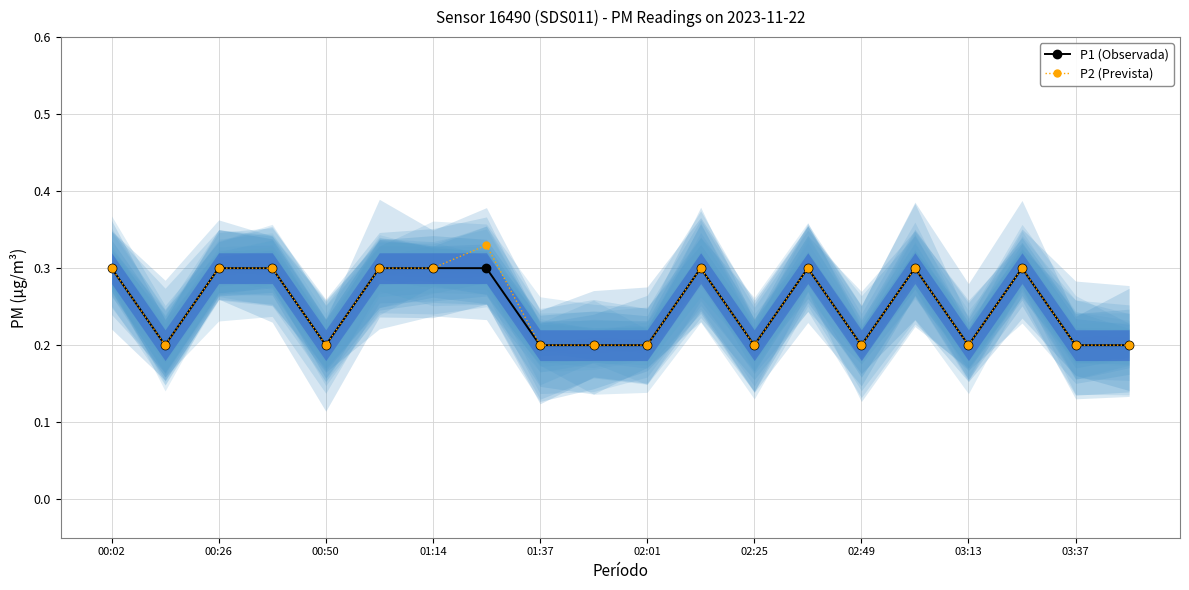

True or false: P1 (Observada) has more than 2 points higher than both neighbors.

True